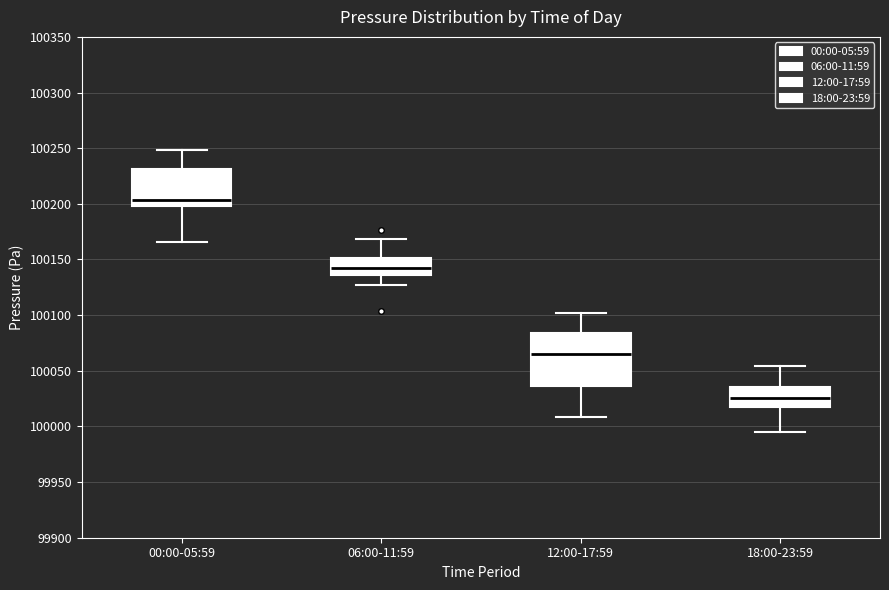

Which box has the lowest median line?

18:00-23:59